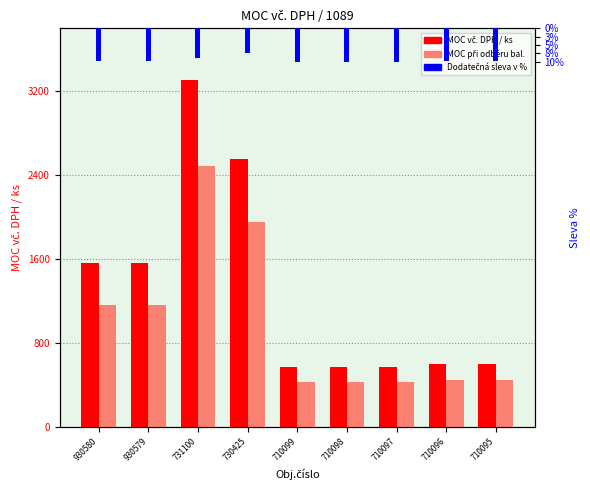

Is it true that Dodatečná sleva v % equals -3.8 at 710098?

False